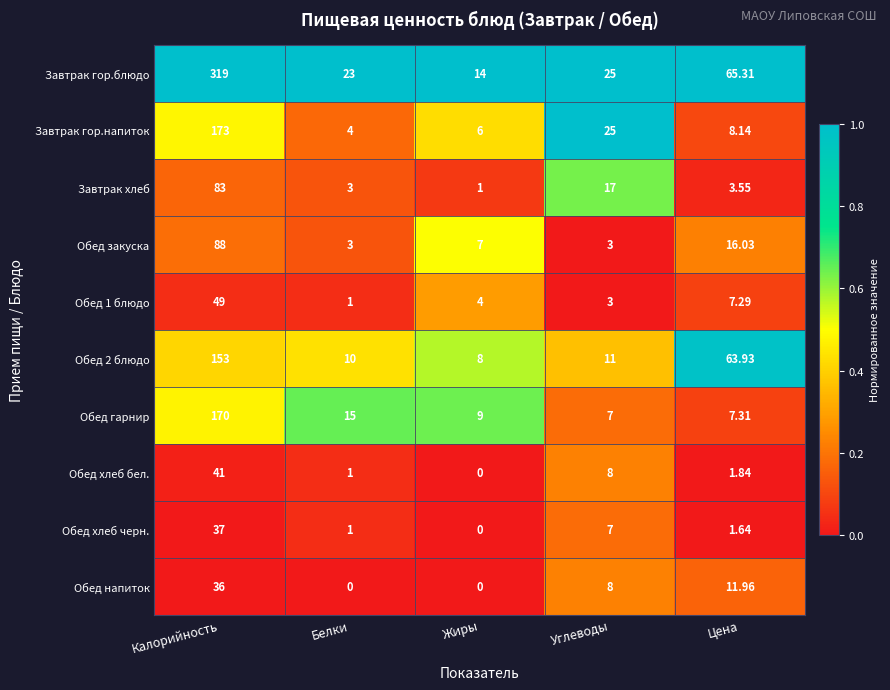

Which series has the widest spread of values?

Завтрак гор.блюдо